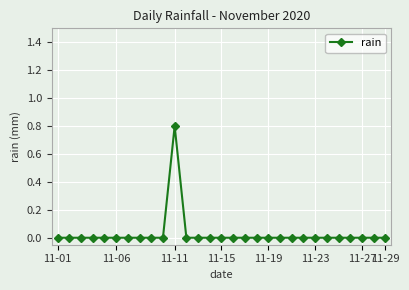

What is the greatest value displayed?

0.8